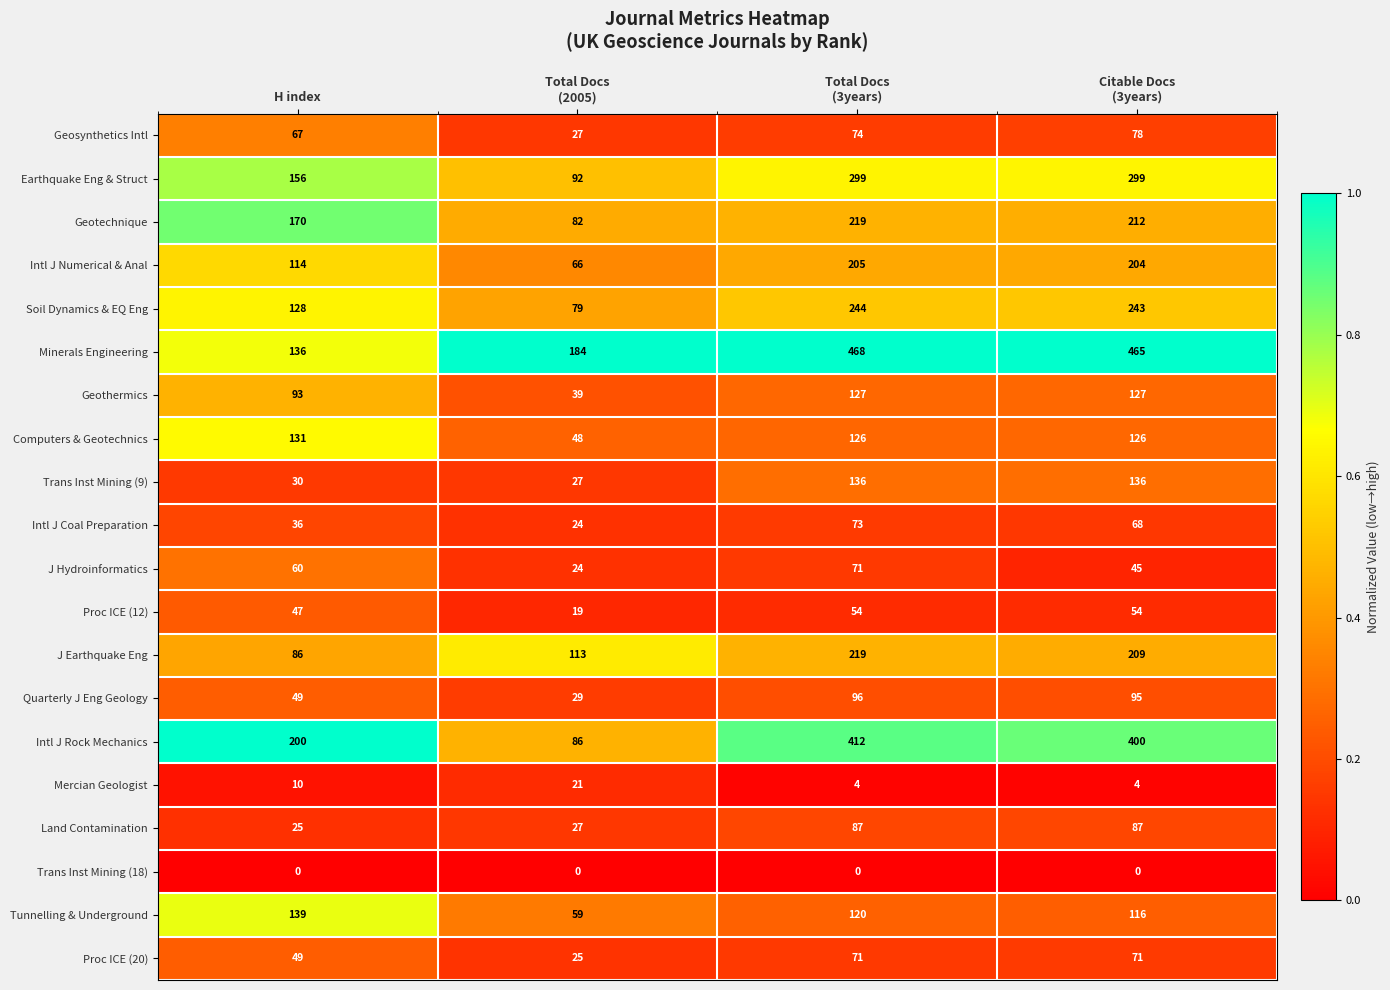

Which series has the largest range (max minus min)?

Minerals Engineering